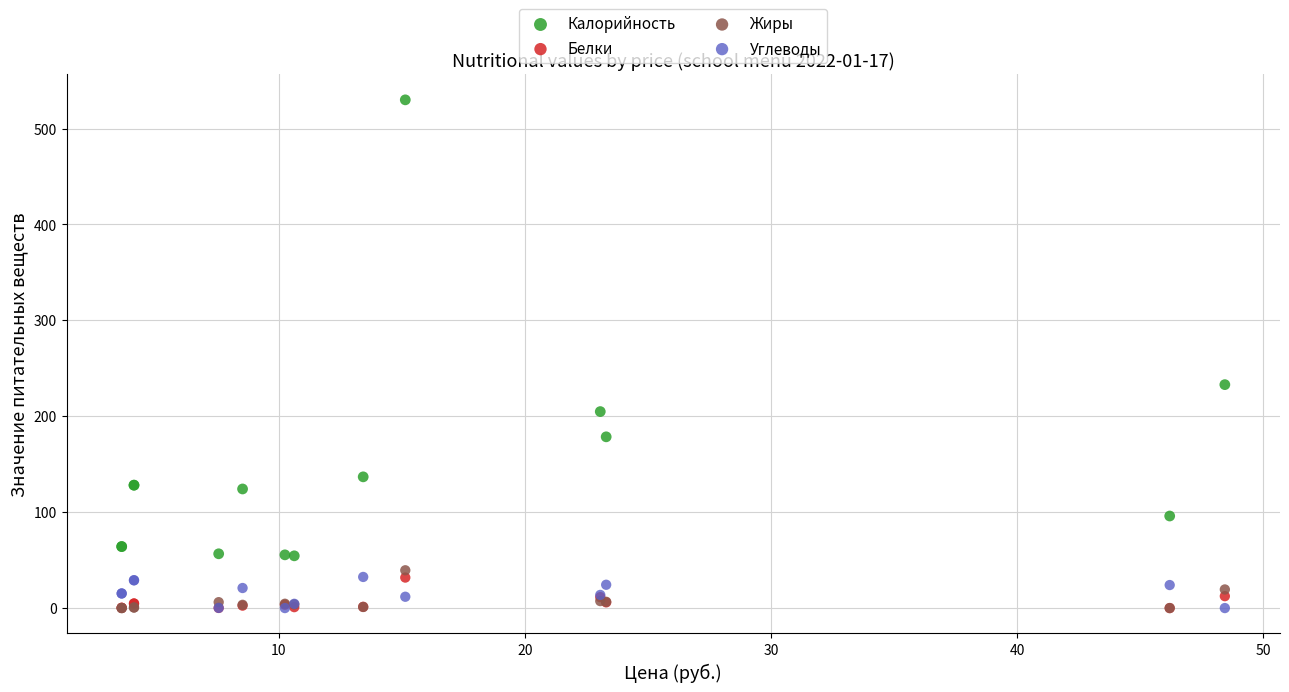

Across all series, what Y value is closest to 265?

233.0